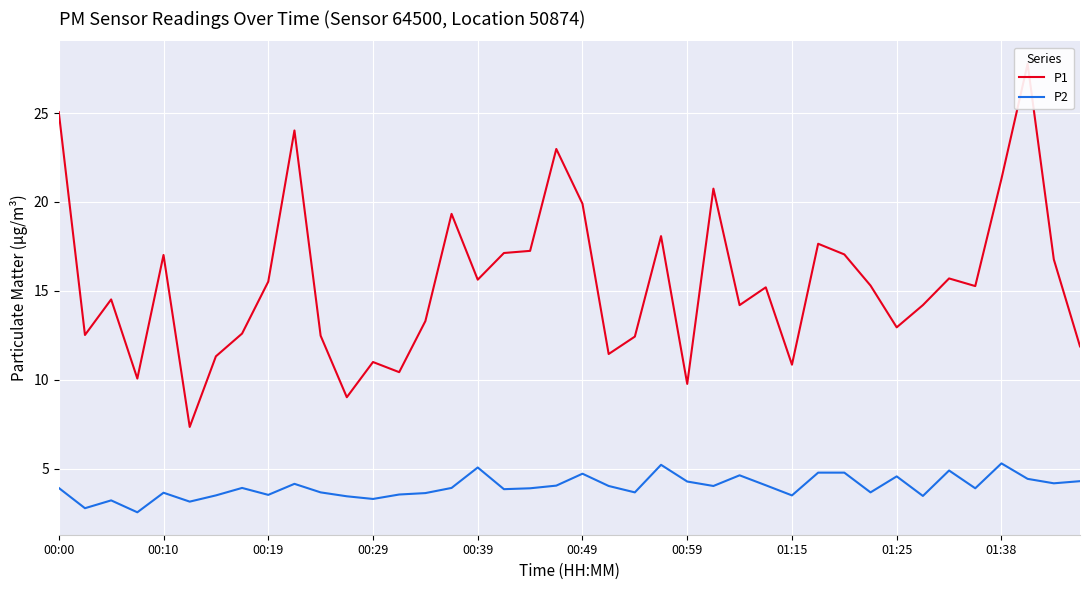

True or false: P2 has more than 0 interior local peaks.

True